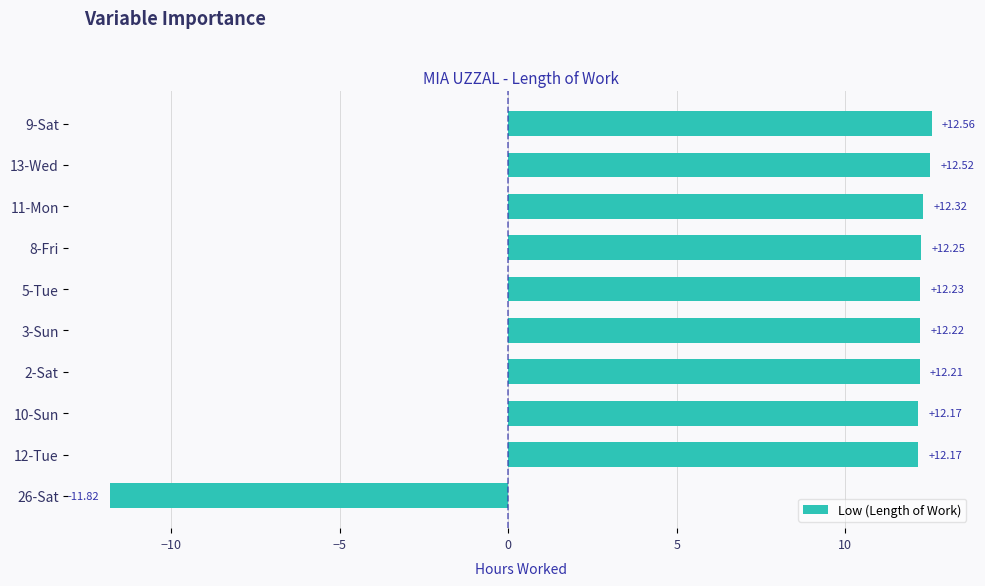

What is the sum of the values at 9-Sat and 10-Sun?

24.7